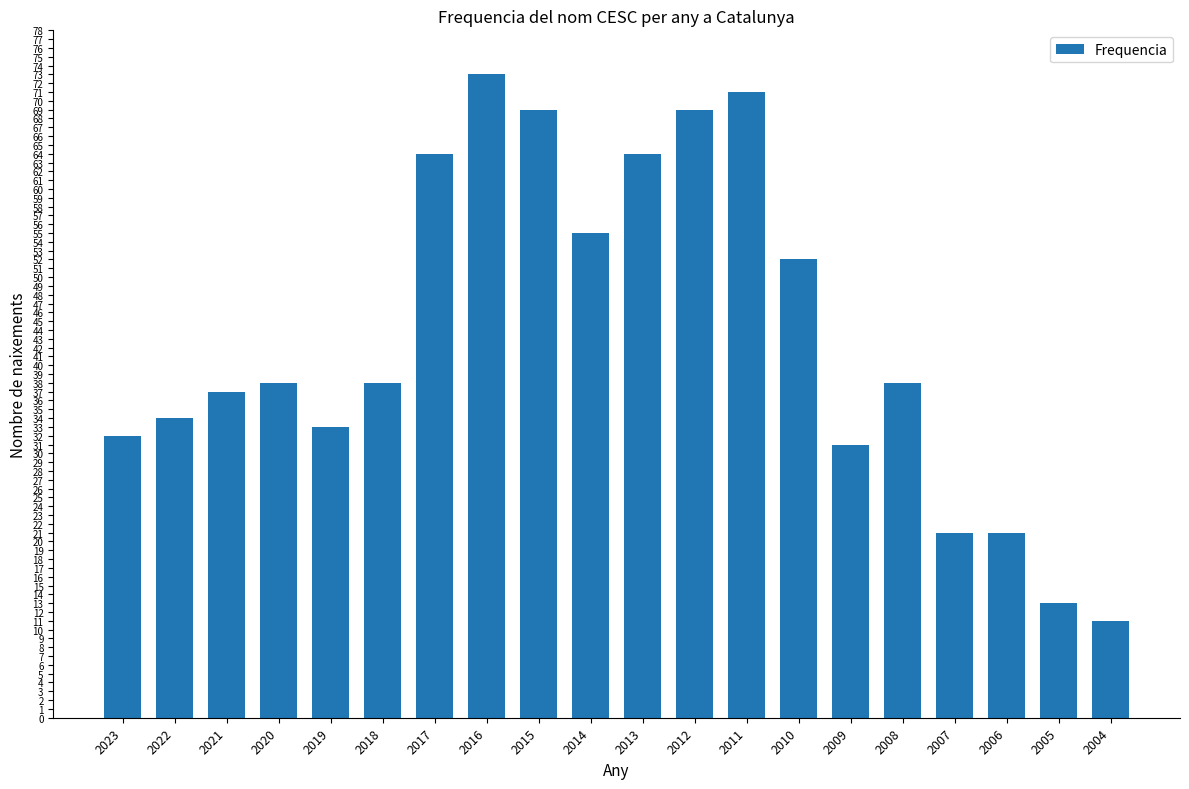

What is the change in value from 2017 to 2011?

+7